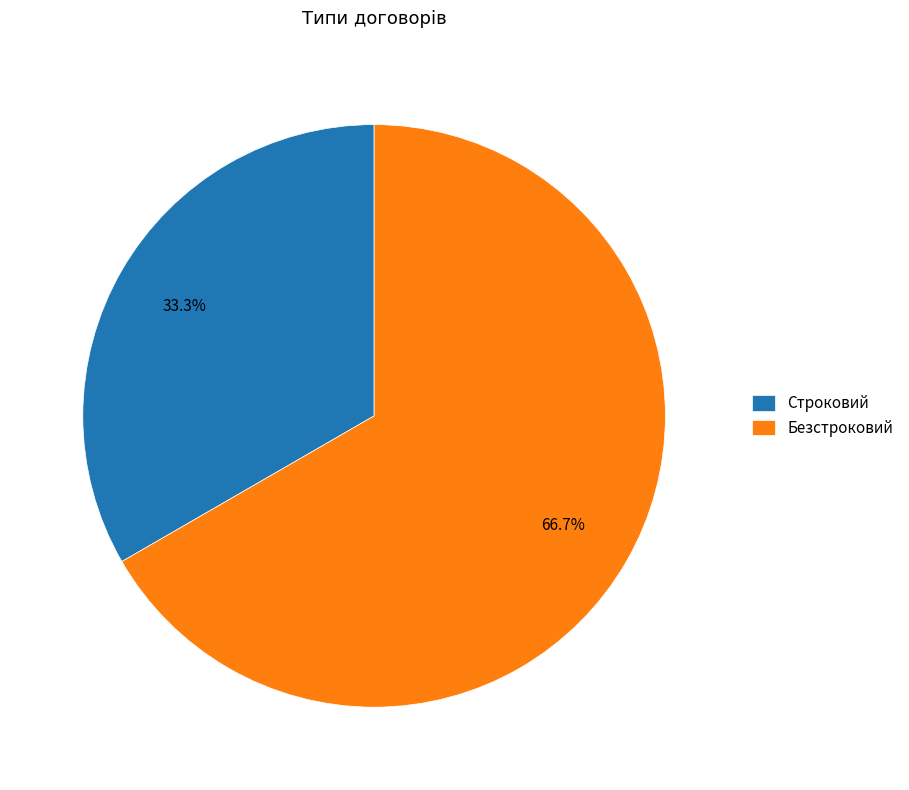

Does Безстроковий account for over 50% of the chart?

Yes